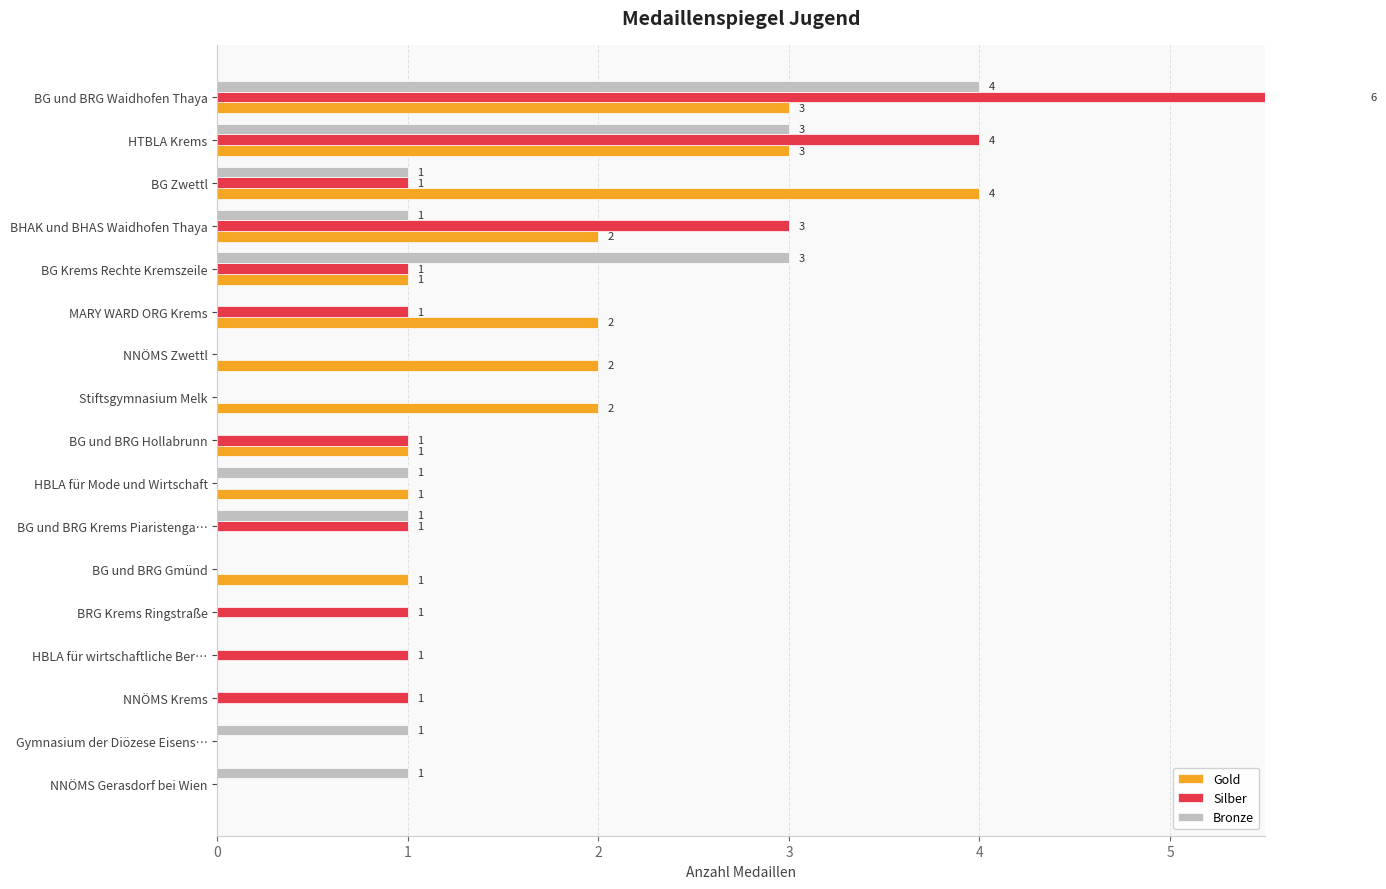

Between NNÖMS Krems and Stiftsgymnasium Melk, which is larger?

Stiftsgymnasium Melk